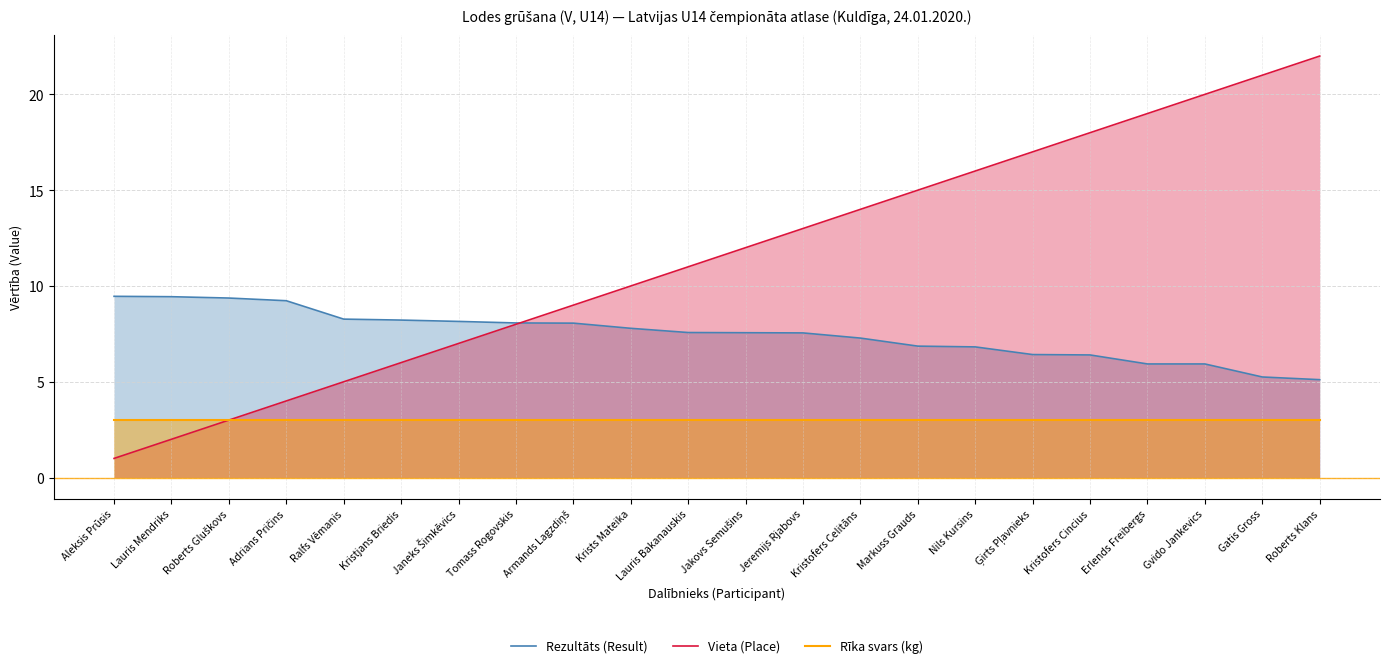

What is the label of the 17th point from the right?

Kristjans Briedis